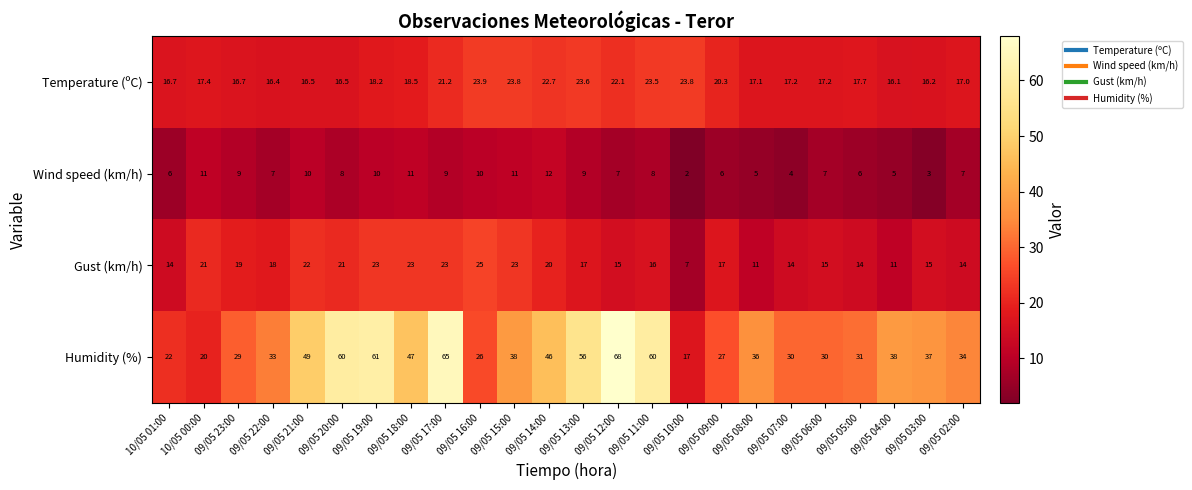

Between 09/05 18:00 and 09/05 14:00, which series saw the biggest shift?

Temperature (ºC)